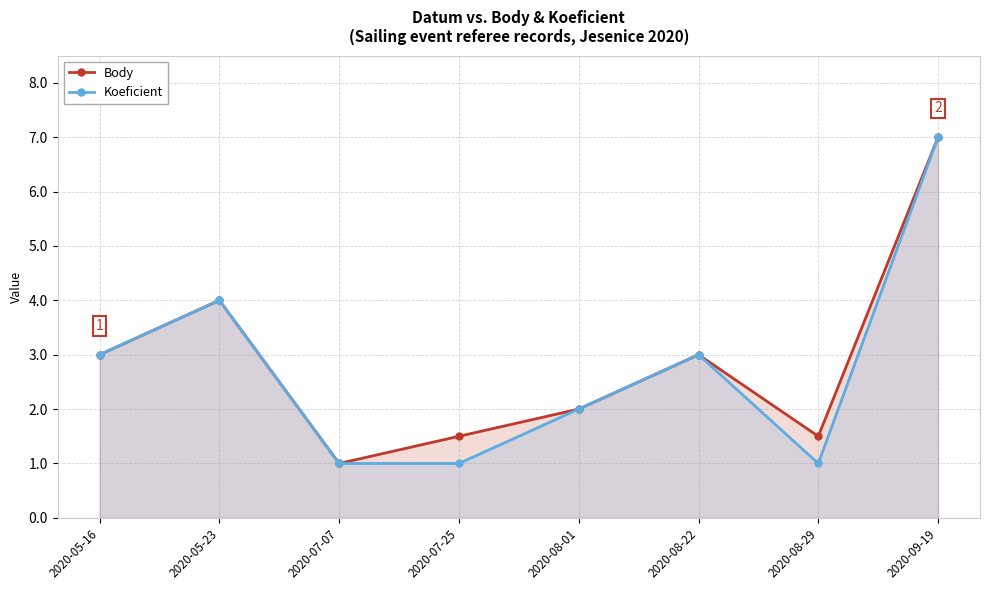

Where is the first local maximum for Koeficient?

2020-05-23